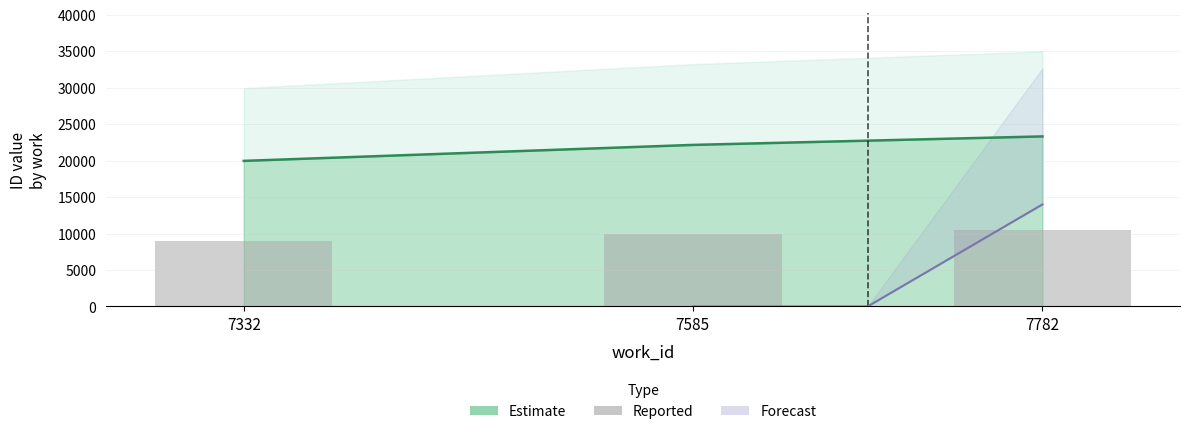

Where does the data first go above 9972?

7585